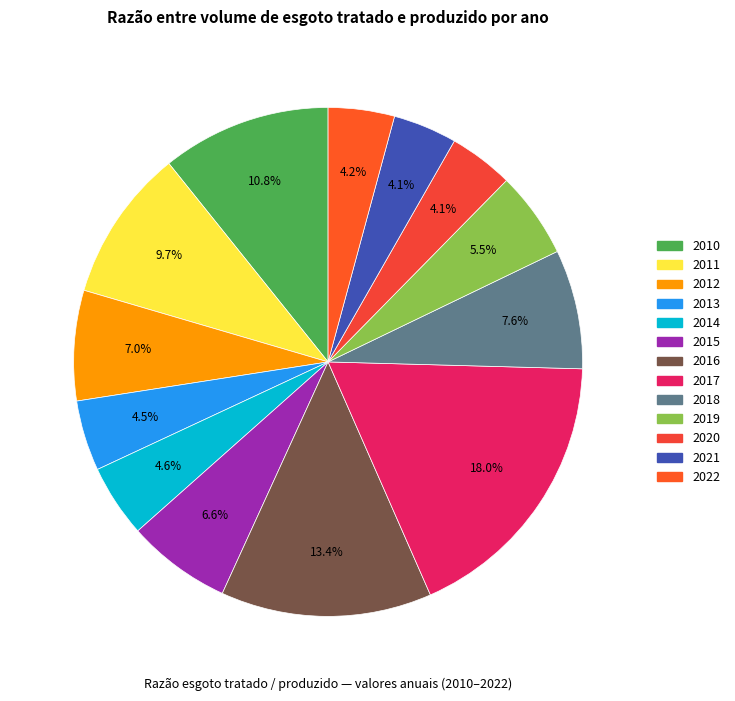

Combined, what portion of the pie is 2019 and 2014?

10.1%